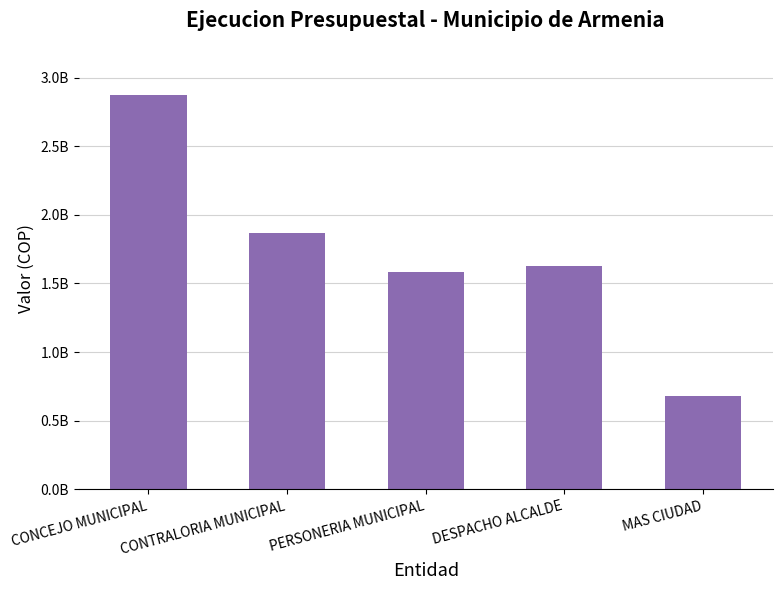

Are the bars horizontal?

No